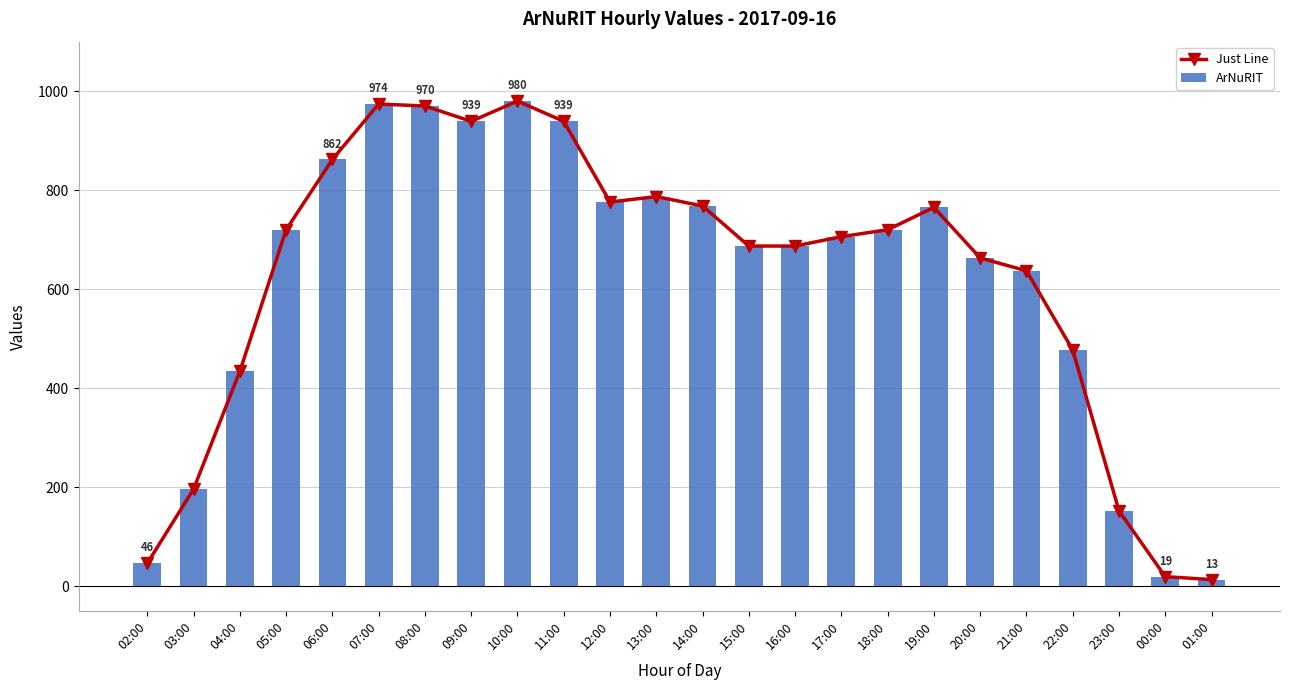

Which has a higher value, 19:00 or 13:00?

13:00